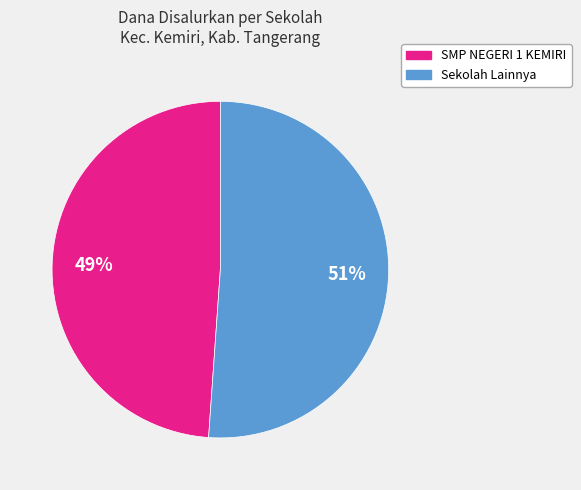

To the nearest percent, what is the average slice percentage?

50%